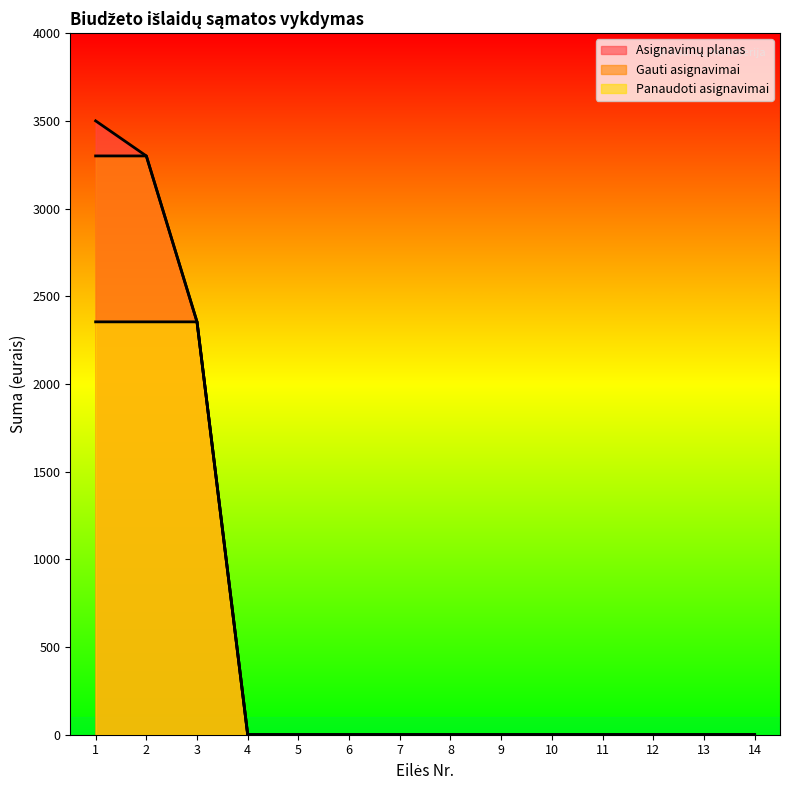

Reading left to right, list all the values displayed in this chart.

Asignavimų planas: 1=3500	2=3300	3=2354	4=0	5=0	6=0	7=0	8=0	9=0	10=0	11=0	12=0	13=0	14=0
Gauti asignavimai: 1=3300	2=3300	3=2354	4=0	5=0	6=0	7=0	8=0	9=0	10=0	11=0	12=0	13=0	14=0
Panaudoti asignavimai: 1=2354	2=2354	3=2354	4=0	5=0	6=0	7=0	8=0	9=0	10=0	11=0	12=0	13=0	14=0